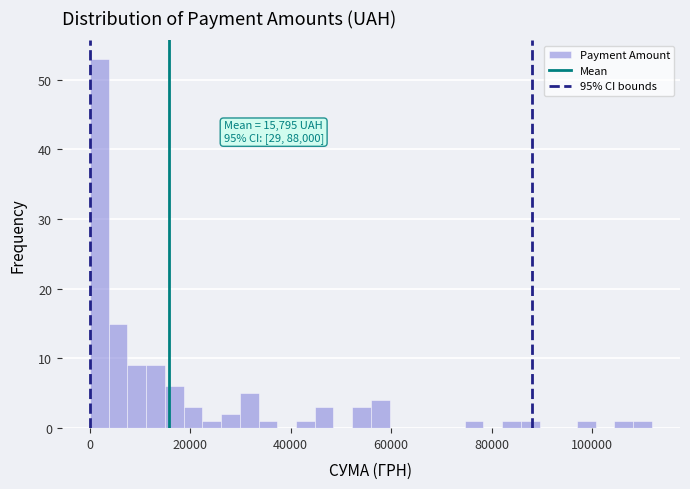

Read against the x-axis, roughly where is the centre of the tallest bar?

2000